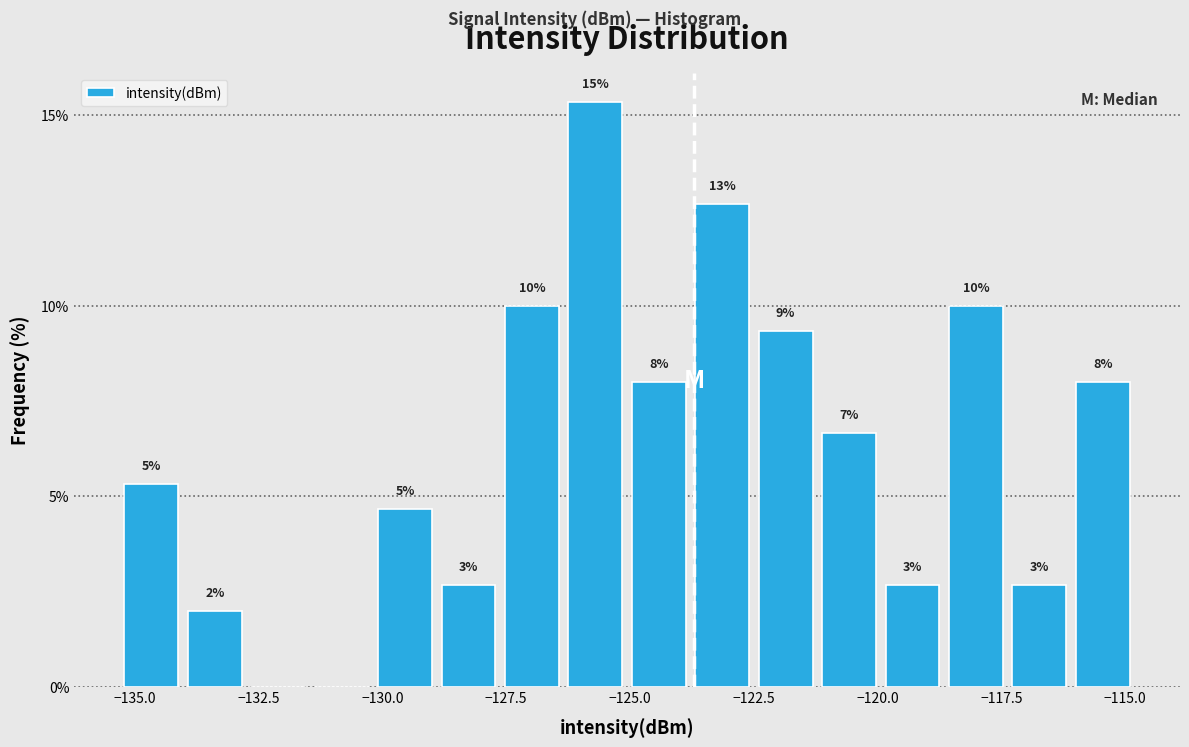

Read against the x-axis, roughly where is the centre of the tallest bar?

-125.5